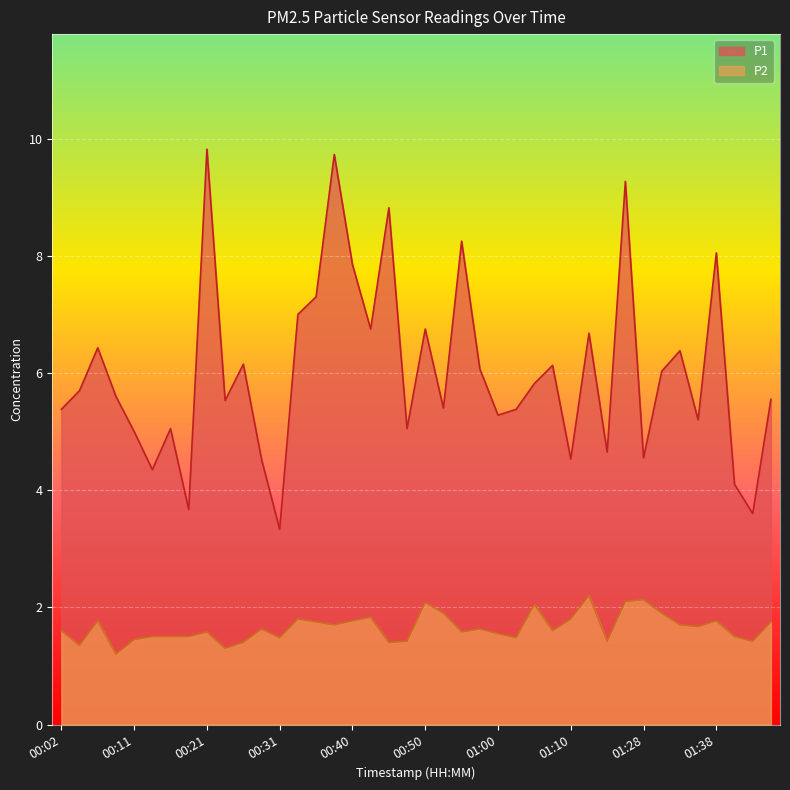

What is the average value of the P2 series?

1.7